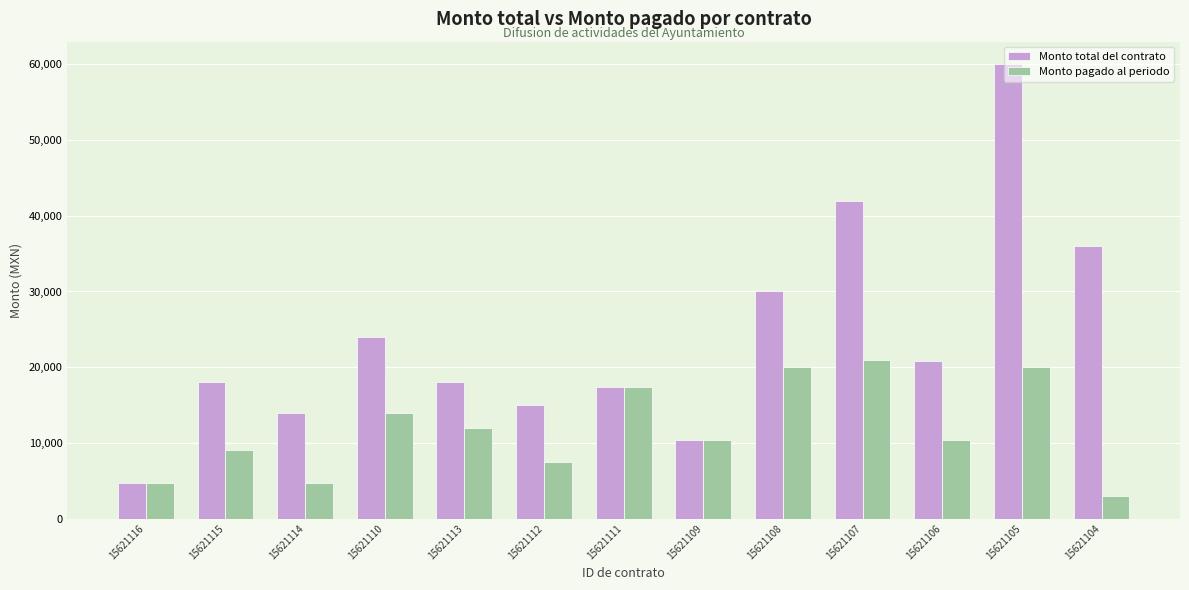

List the series in order of their peak value, lowest first.

Monto pagado al periodo, Monto total del contrato